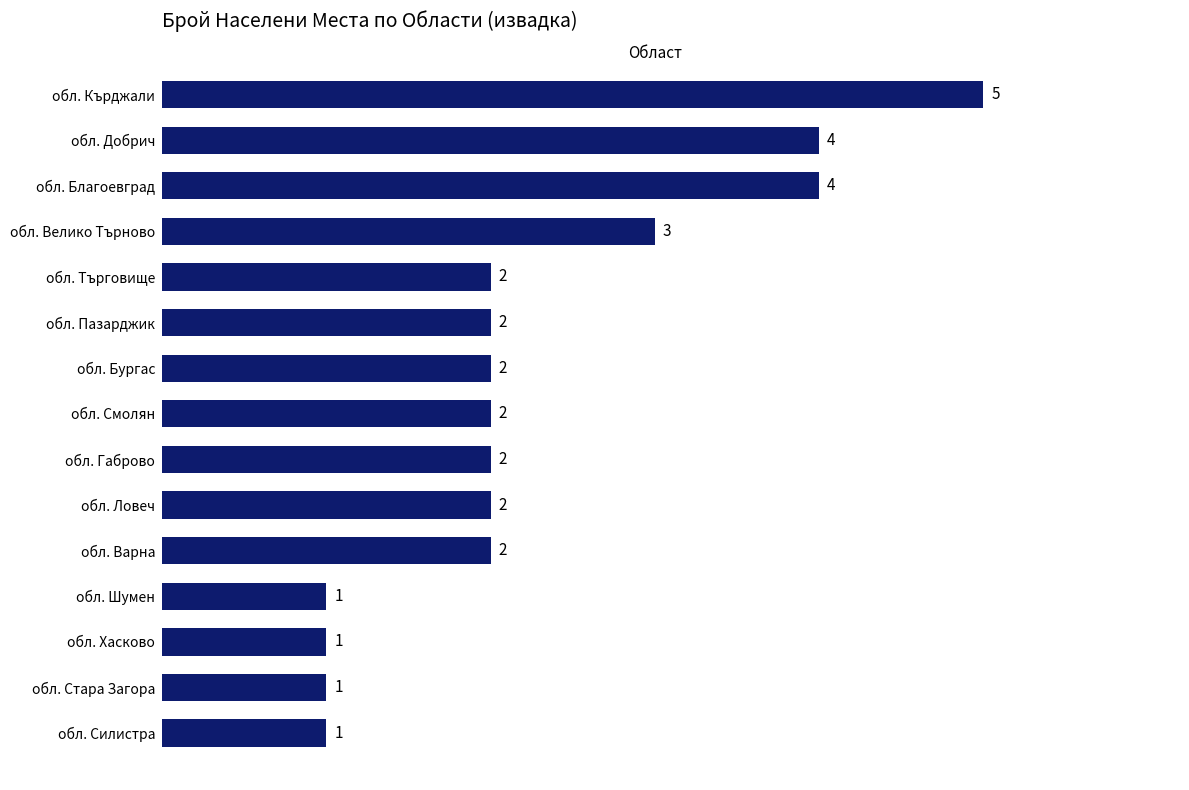

What is the change in value from обл. Стара Загора to обл. Смолян?

+1